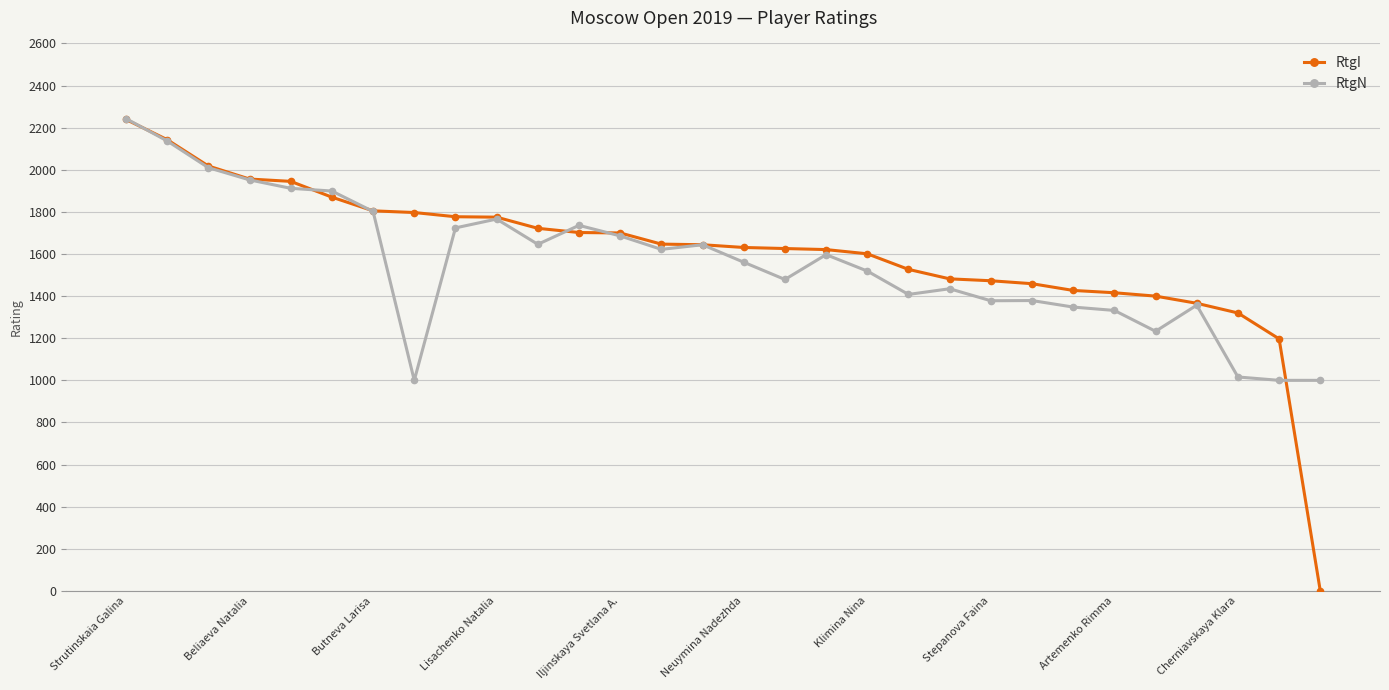

True or false: RtgN has more than 1 interior local peaks.

True